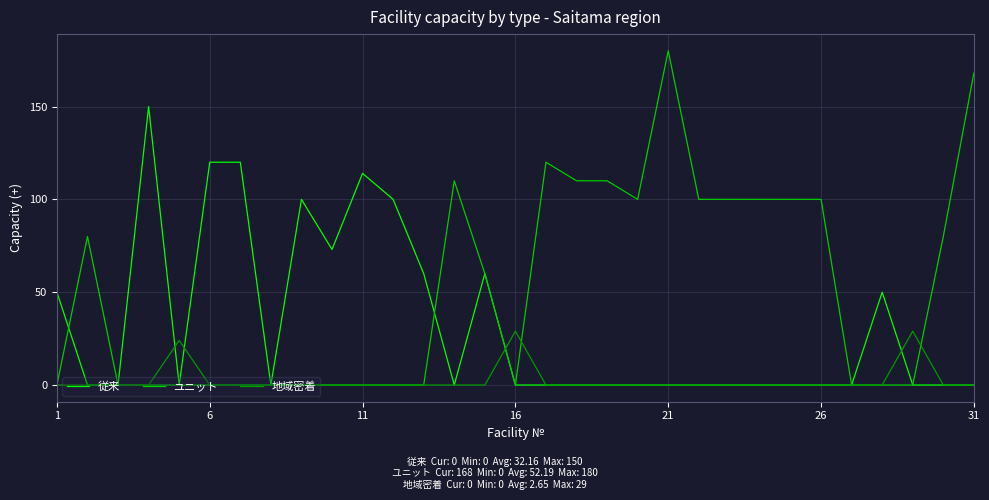

Rank the series by their average value, from lowest to highest.

地域密着, 従来, ユニット